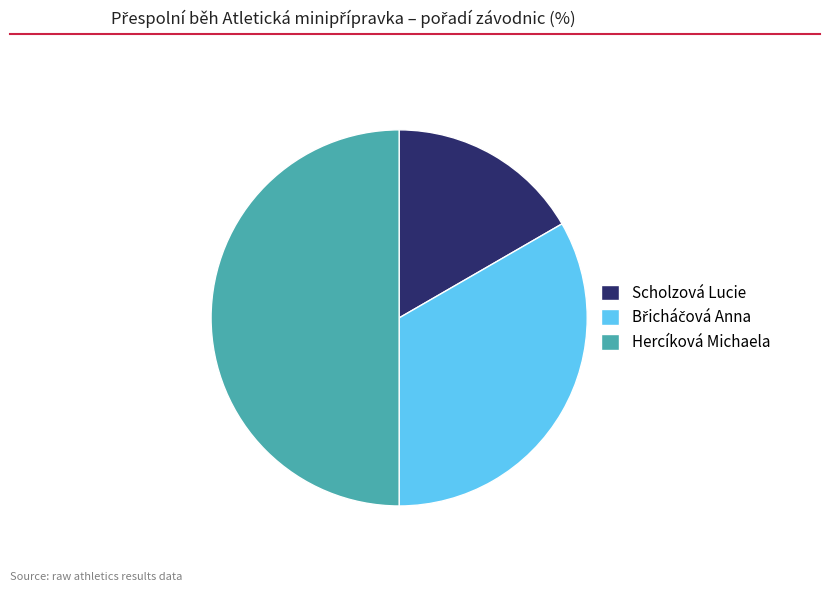

Which category has the biggest portion of the pie?

Hercíková Michaela